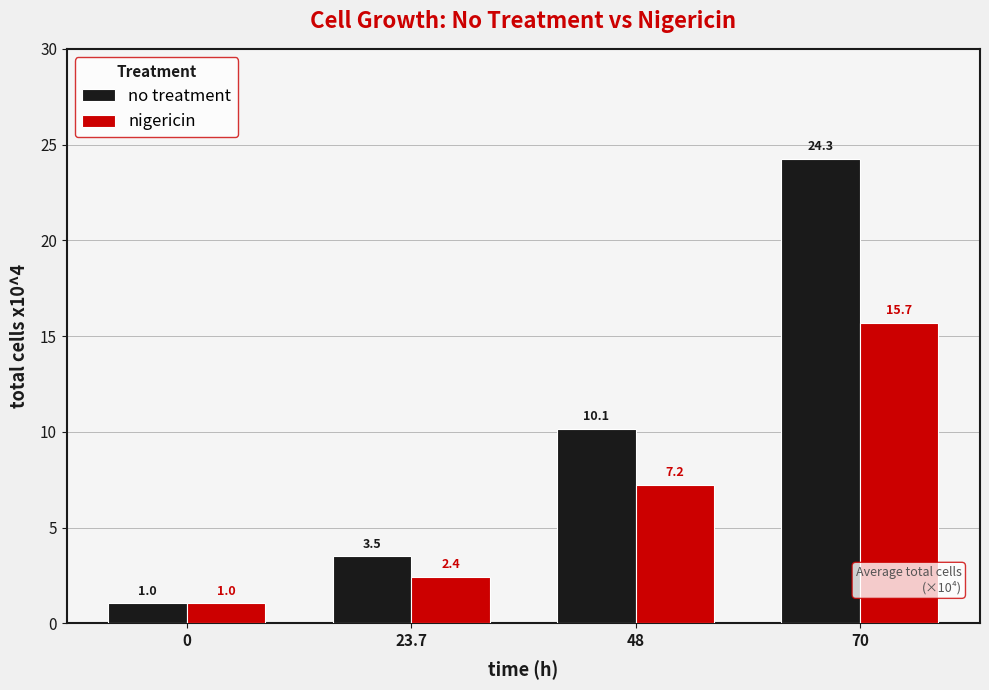

What is the lowest value of the no treatment series?

1.0